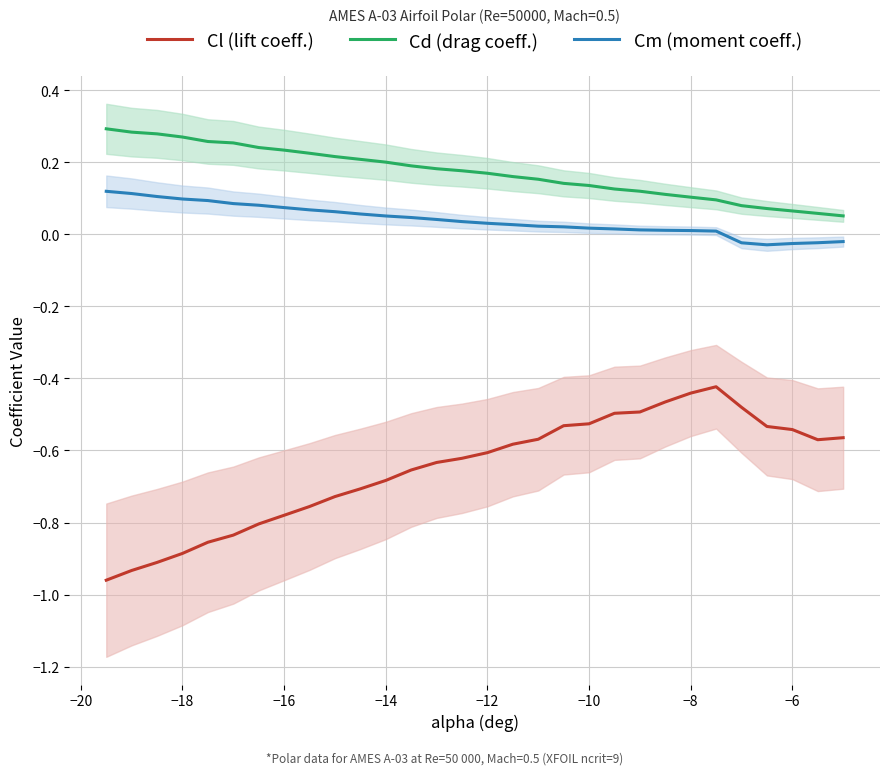

List the series in order of their peak value, highest first.

Cd (drag coeff.), Cm (moment coeff.), Cl (lift coeff.)